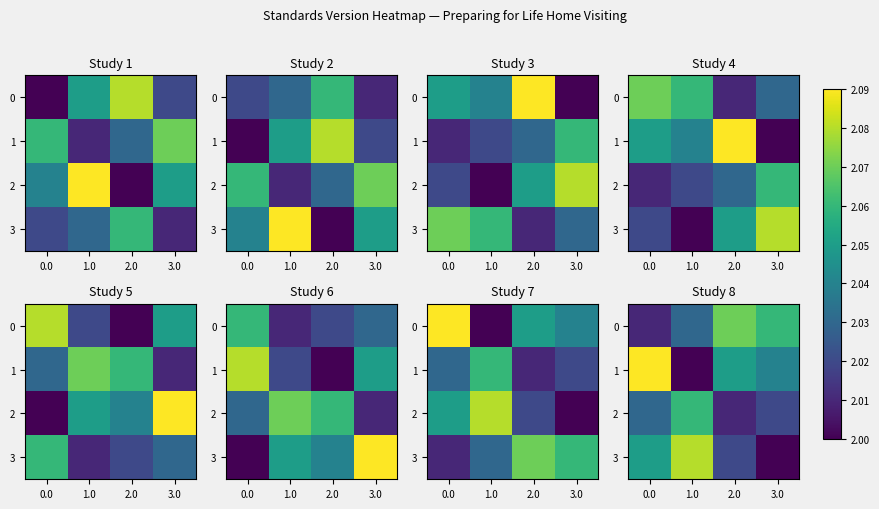

The 1 series shows 2.0 at 3.0. True or false?

True